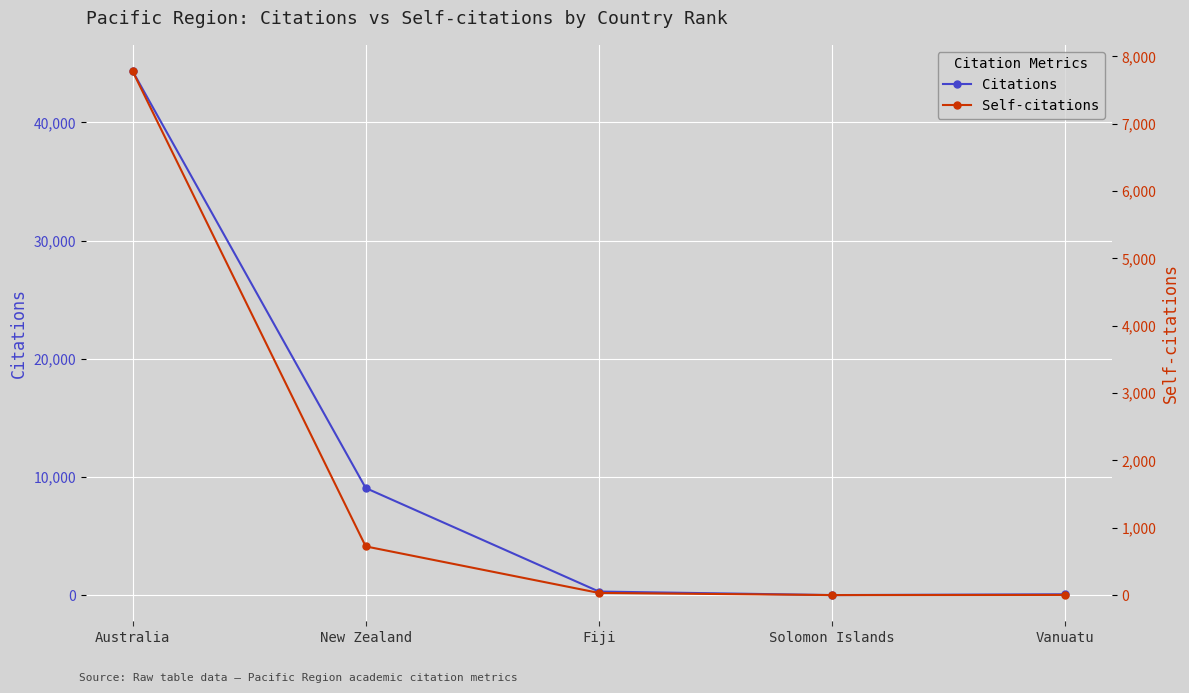

What is the difference between the maximum and second lowest values in the Self-citations series?

7782